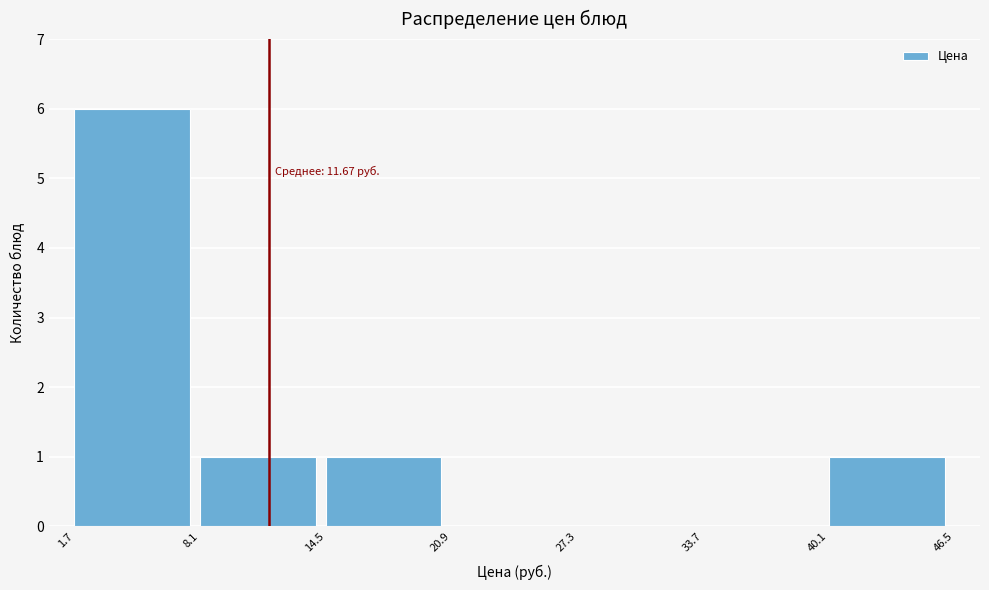

Which range on the x-axis has the tallest bar?

1.7 to 8.1